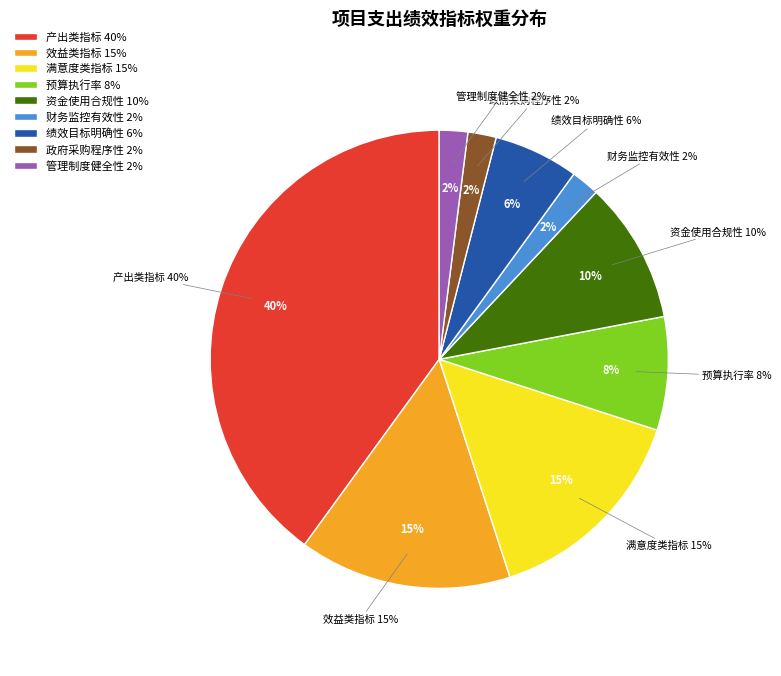

Is there any slice that represents more than half of the pie?

No